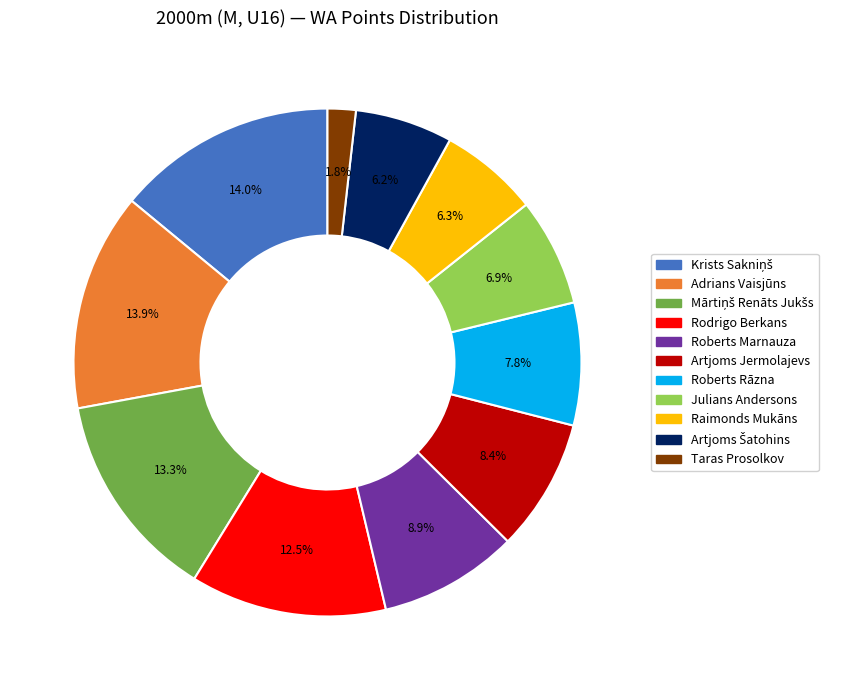

To the nearest percent, what is the average slice percentage?

9%